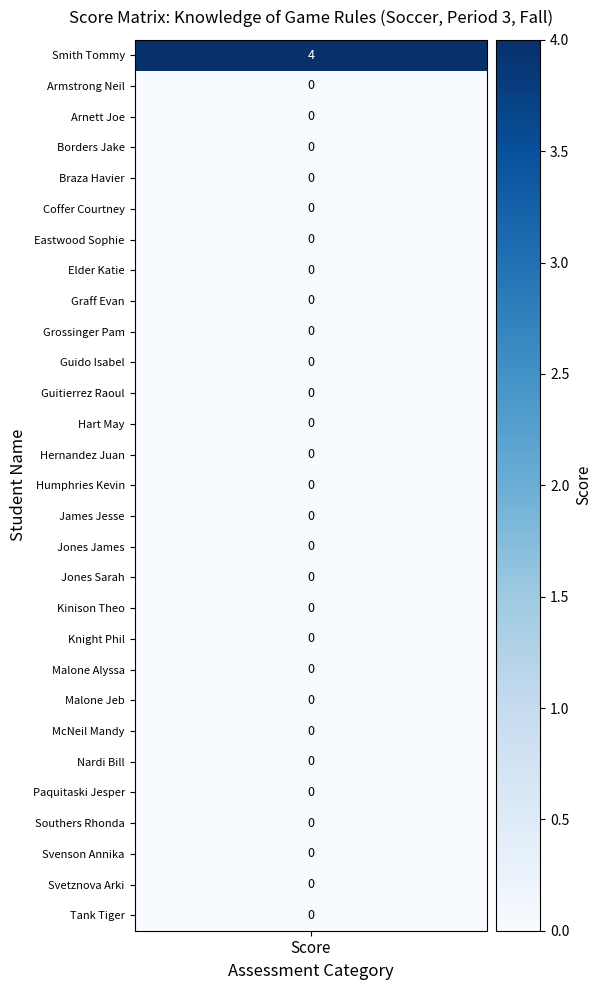

How many positive values does the Score 4 series have?

1